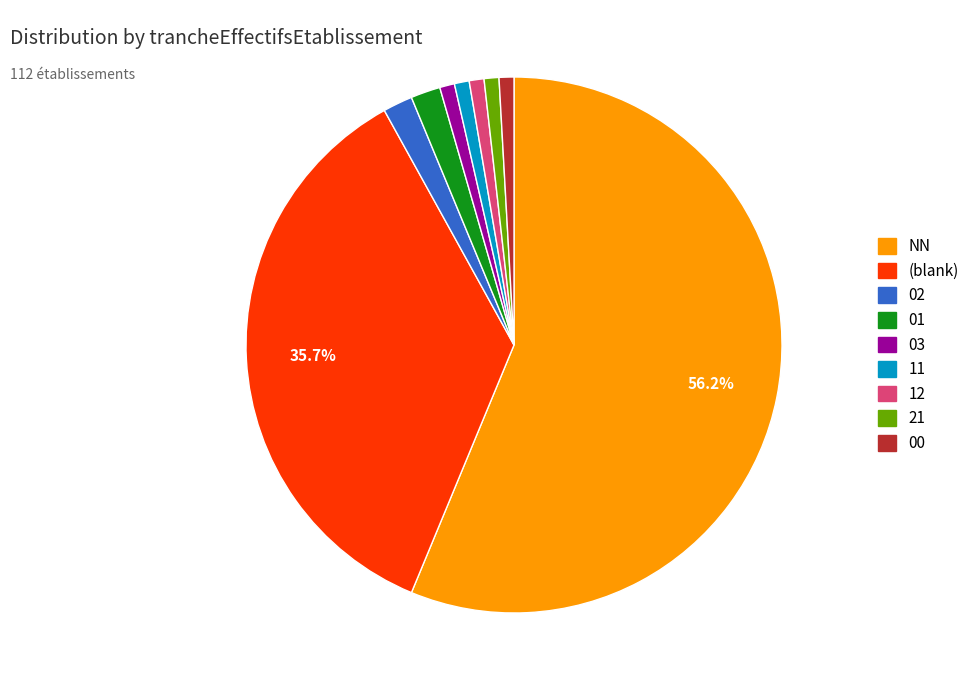

Is there any slice that represents more than half of the pie?

Yes